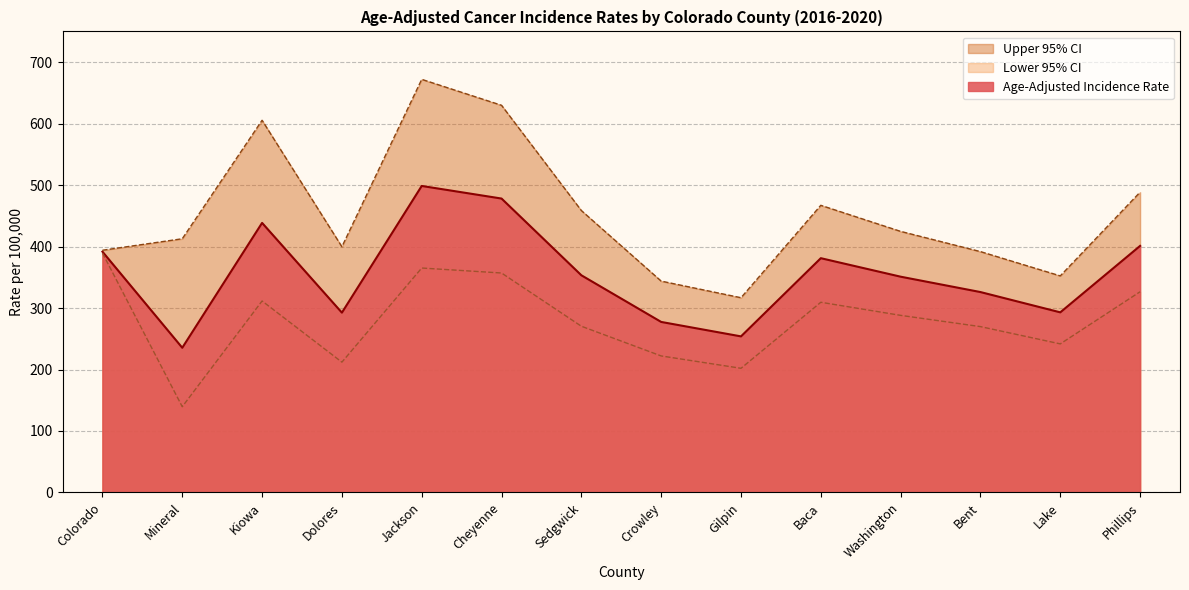

At which label is Lower 95% CI closest to 264?

Bent